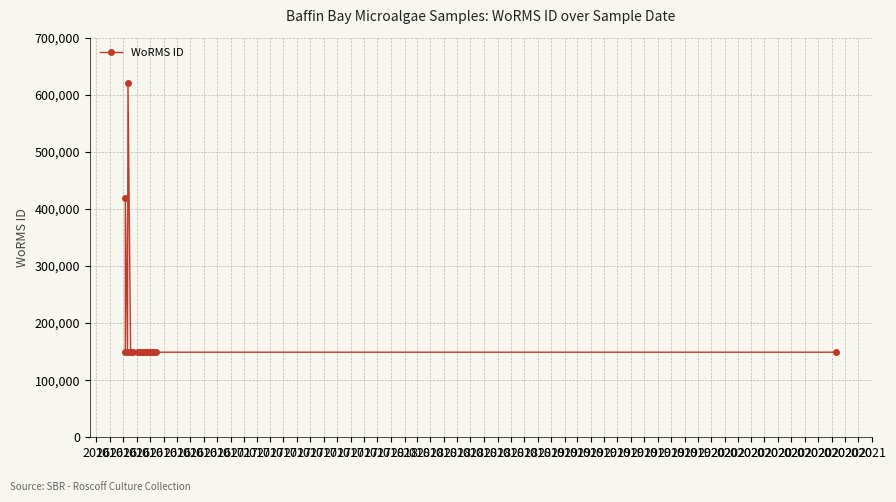

List the labels in order of value, smallest first.

2016, 2016, 2016, 2016, 2016, 2016, 2016, 2016, 2017, 2017, 2017, 2017, 2017, 2017, 2017, 2017, 2017, 2017, 2017, 2017, 2018, 2016, 2016